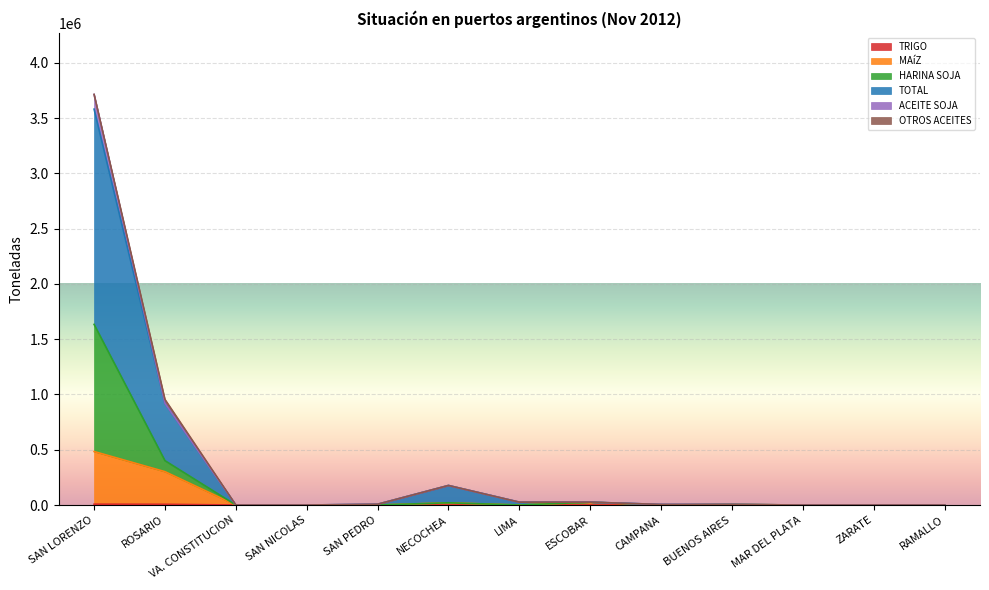

Between VA. CONSTITUCION and BUENOS AIRES, which series saw the biggest shift?

MAíZ